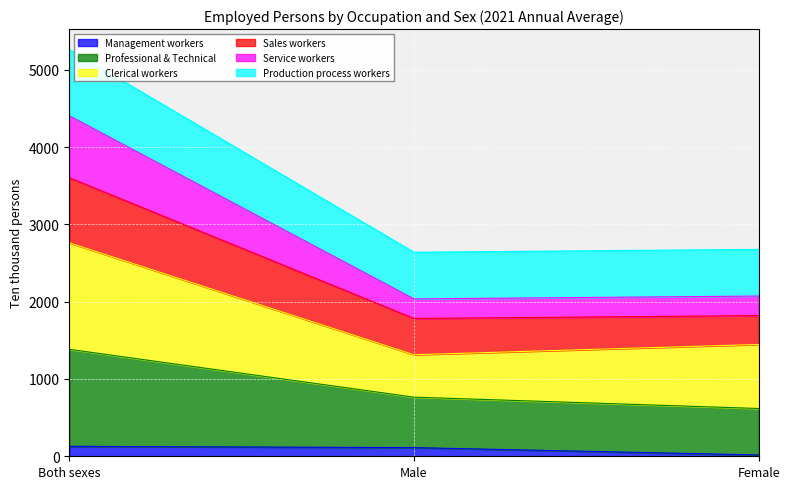

How many lines are shown in the chart?

6